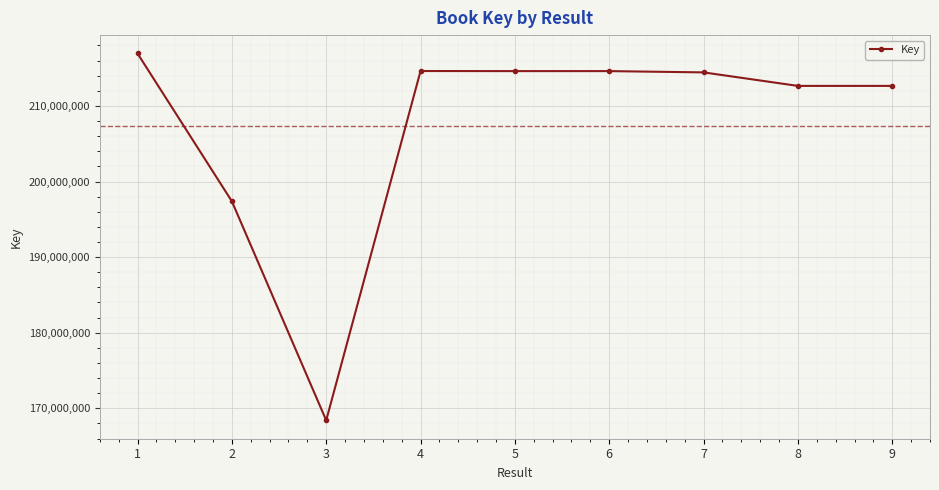

Read the value at 1, to the nearest 100.

216944100